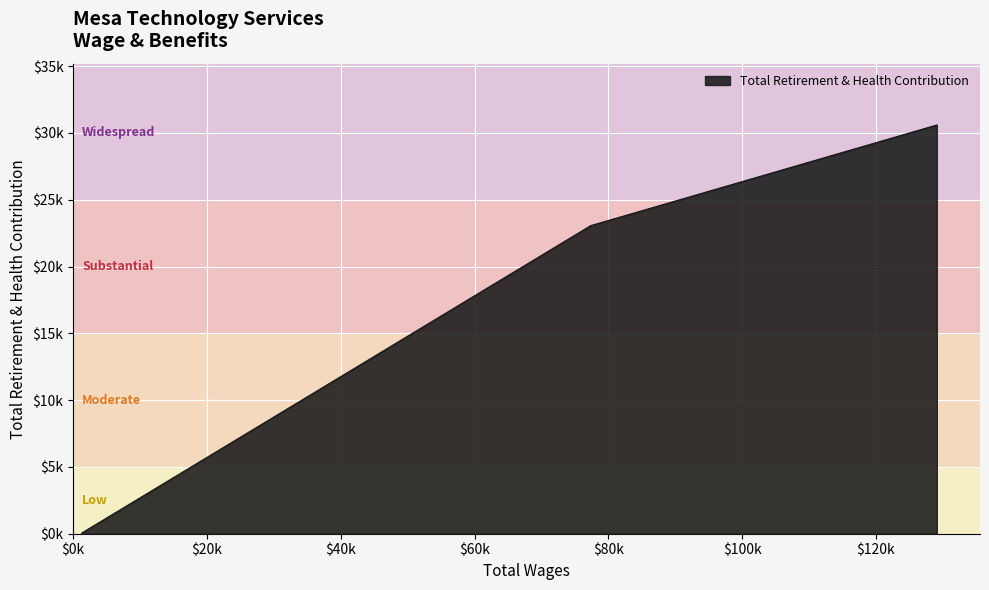

Does the chart display data point markers on the line(s)?

No